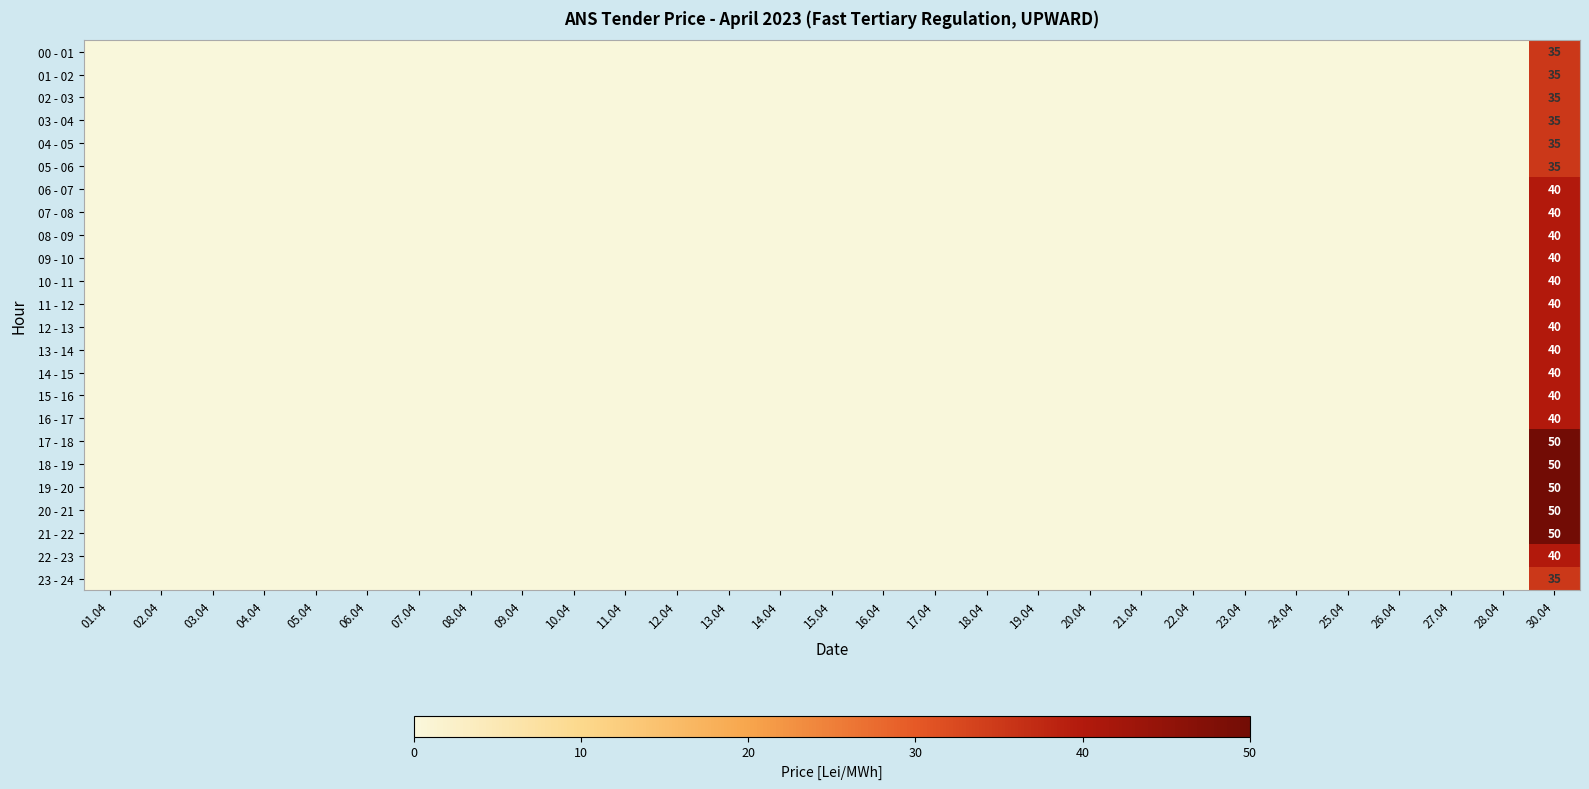

What is the spread (max minus min) of values at 30.04?

15